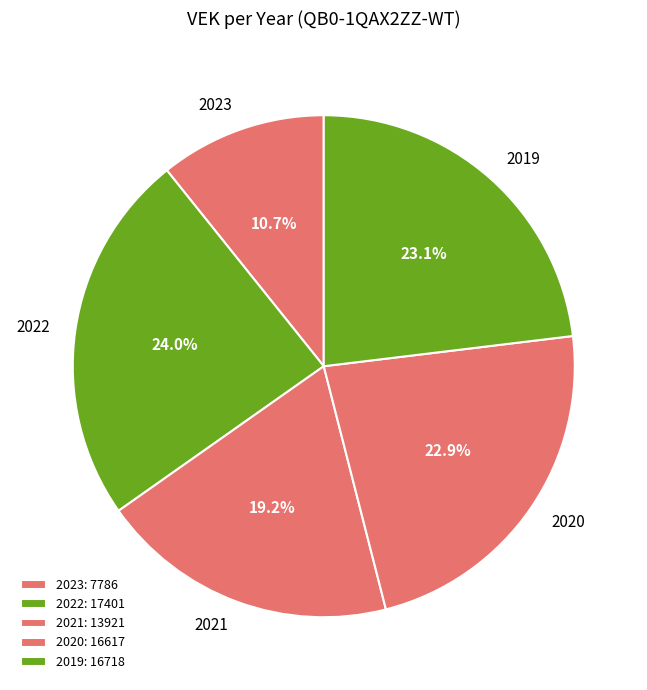

Do 2020 and 2022 together represent more than half of the pie?

No